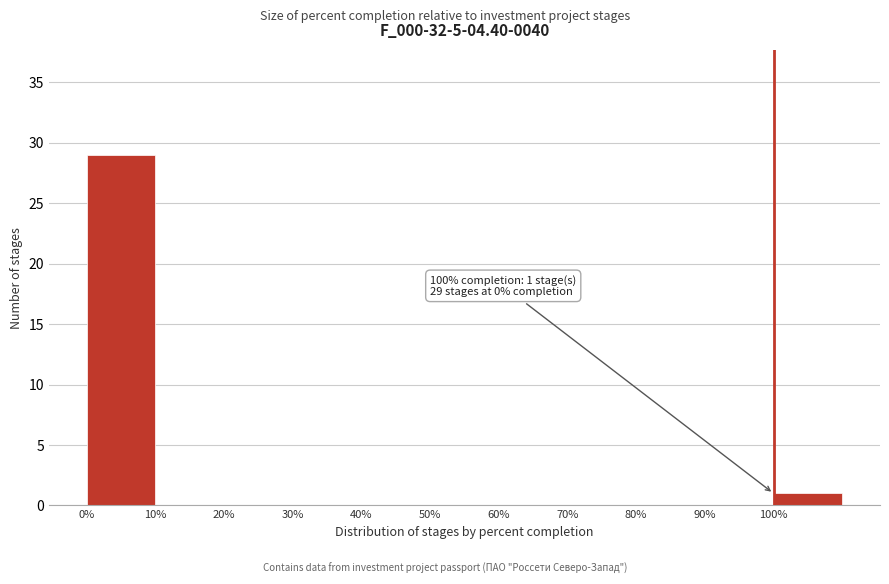

Which range on the x-axis has the tallest bar?

0 to 10